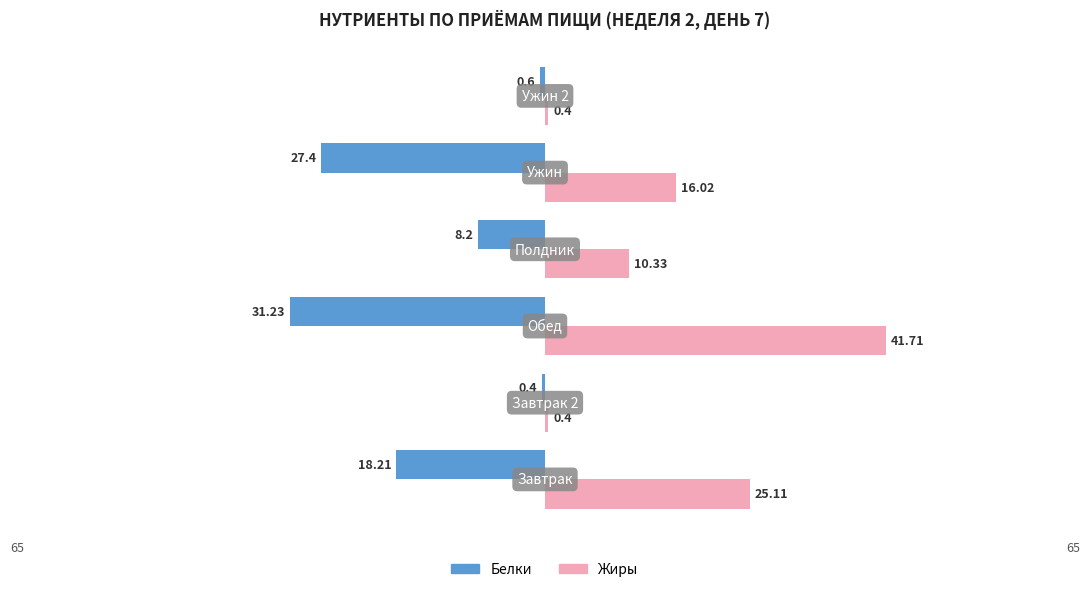

What are all the series names shown in the legend?

Белки, Жиры